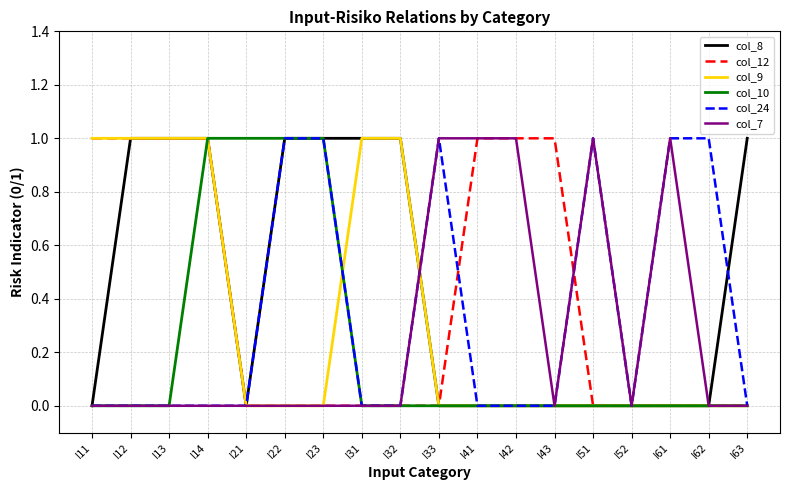

What is the difference between the highest and lowest values at I22?

1